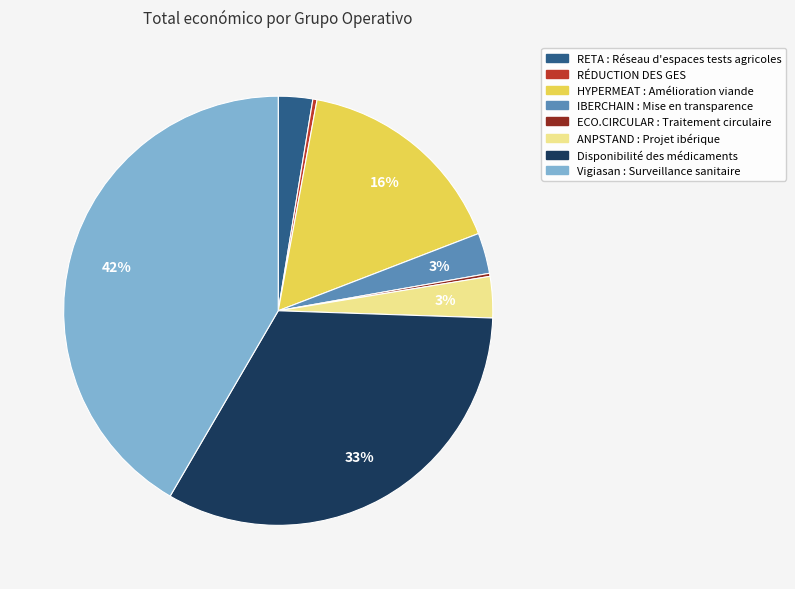

Is there a majority slice in this chart?

No